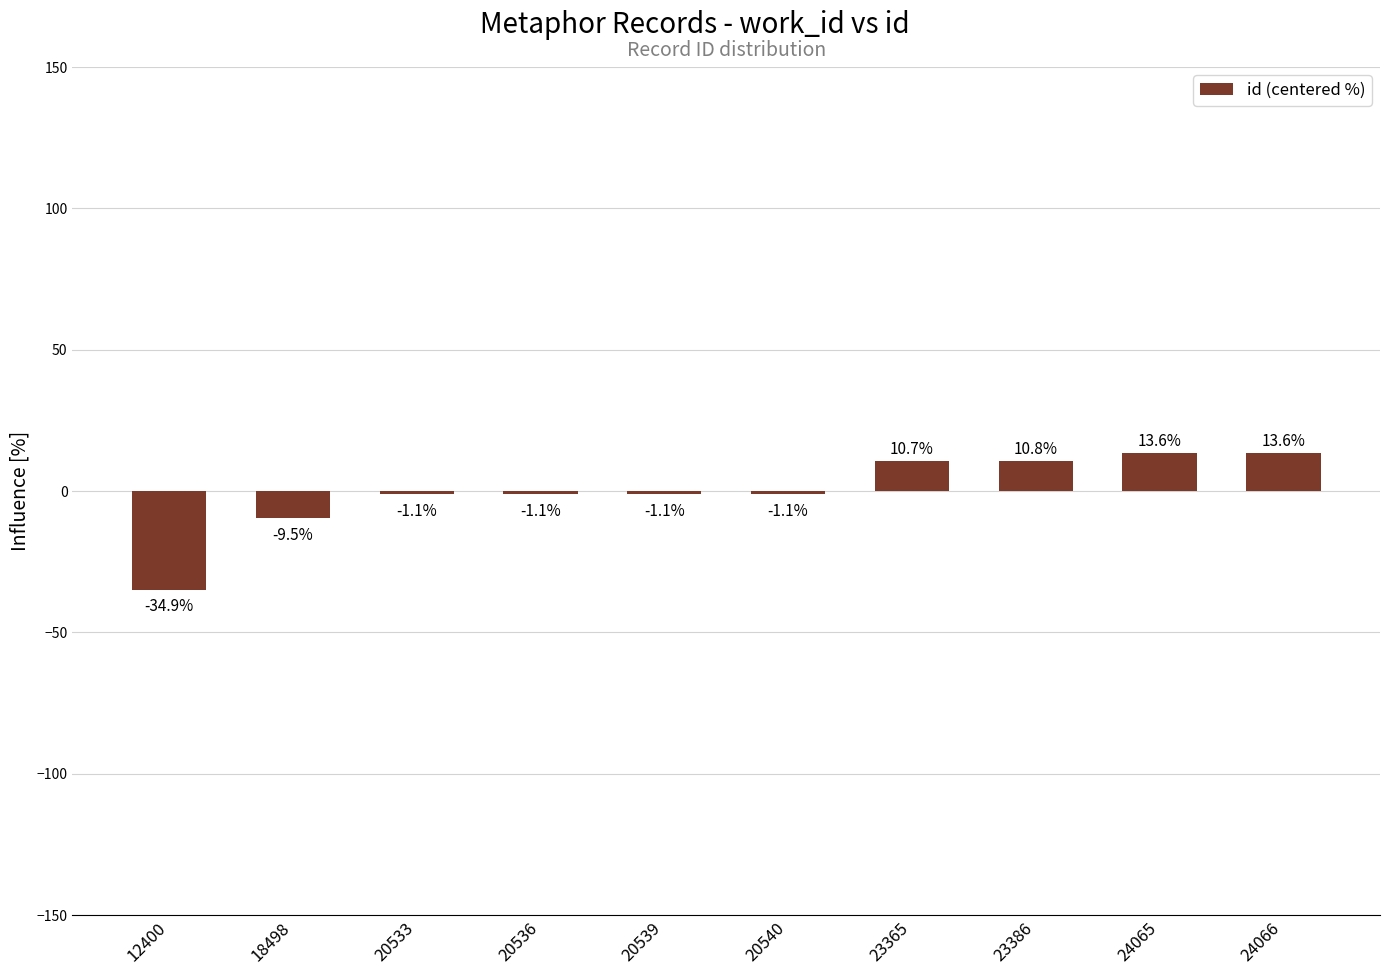

What is the greatest value displayed?

13.6